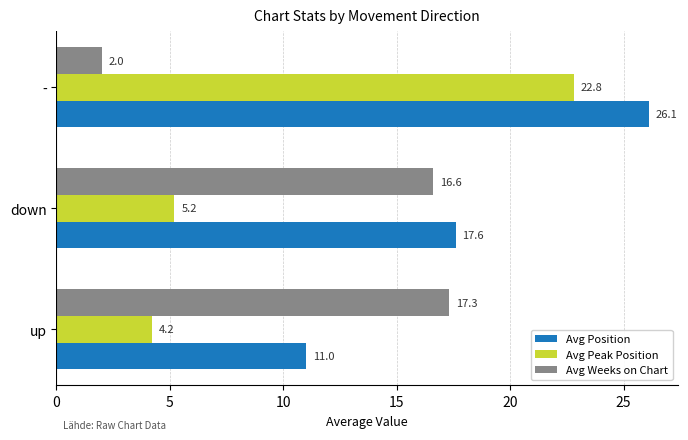

Which series has the largest total across all categories?

Avg Position